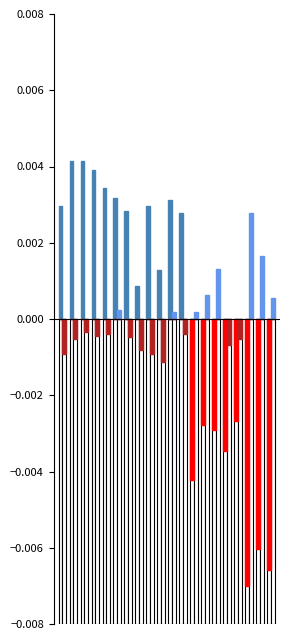

Count the Longitude deviation values in the range 0 to 1.

20